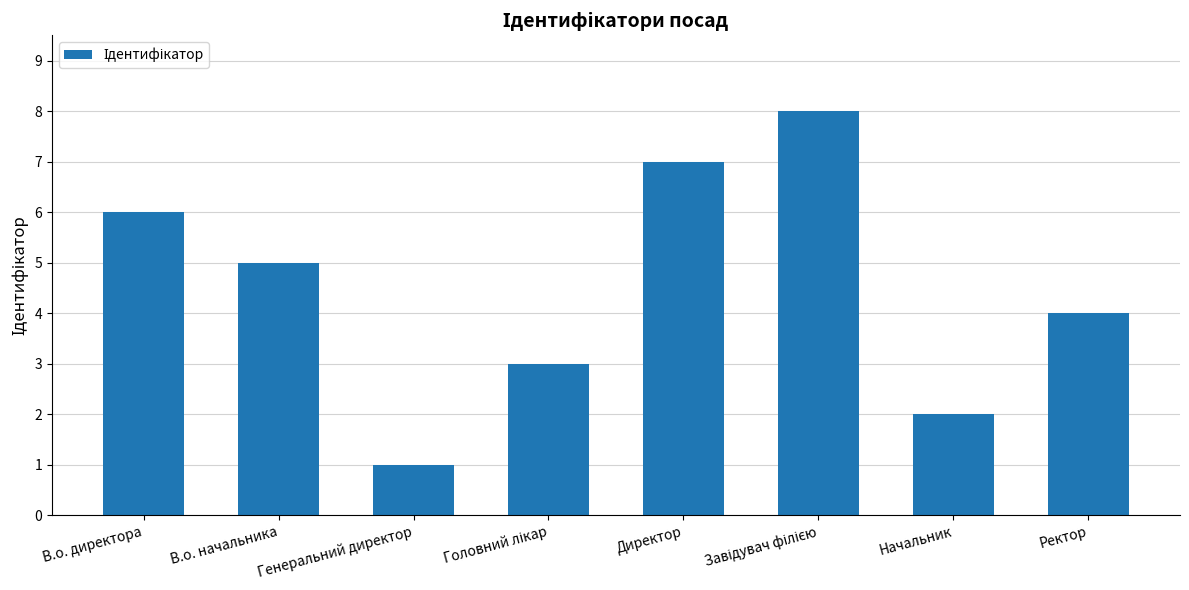

True or false: the data shows 3 at Начальник.

False